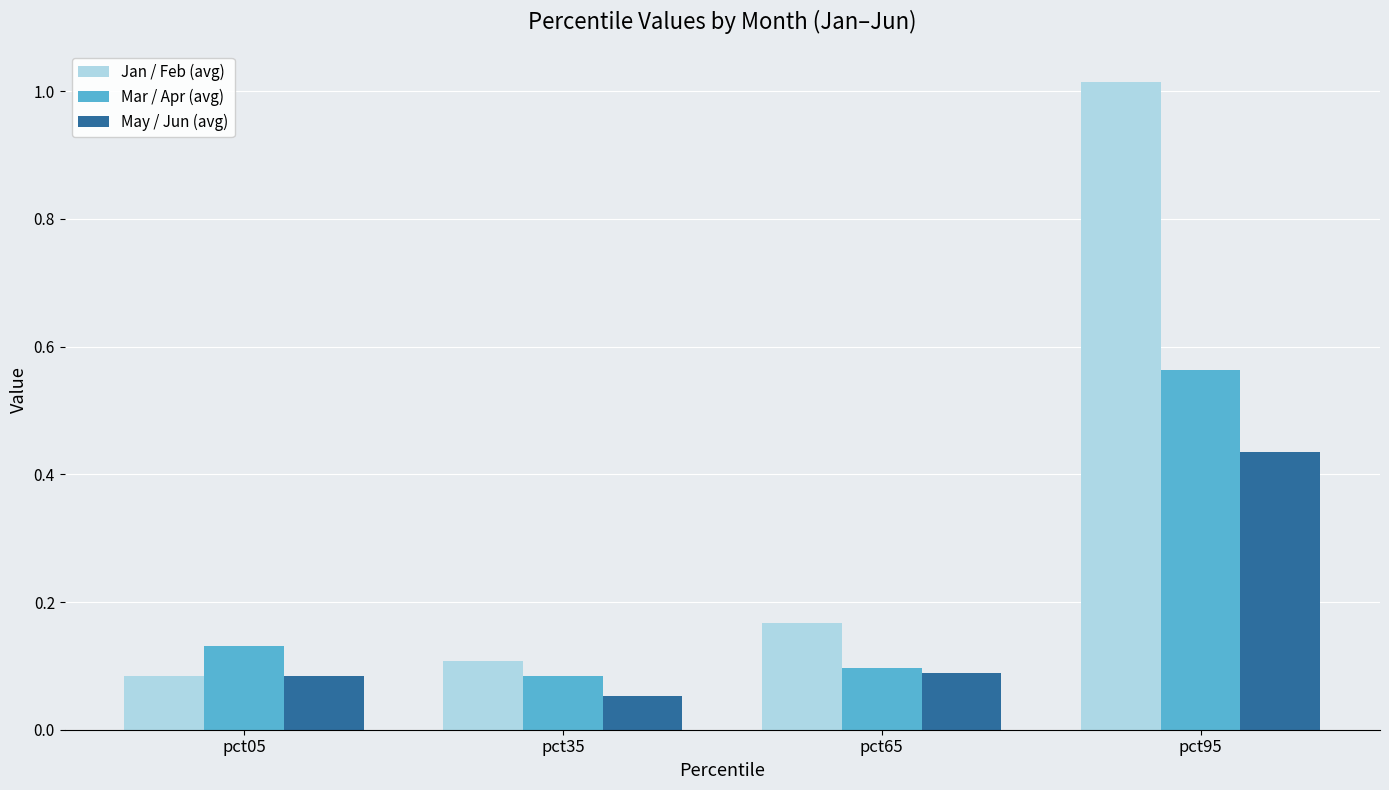

How many categories are shown in the chart?

4